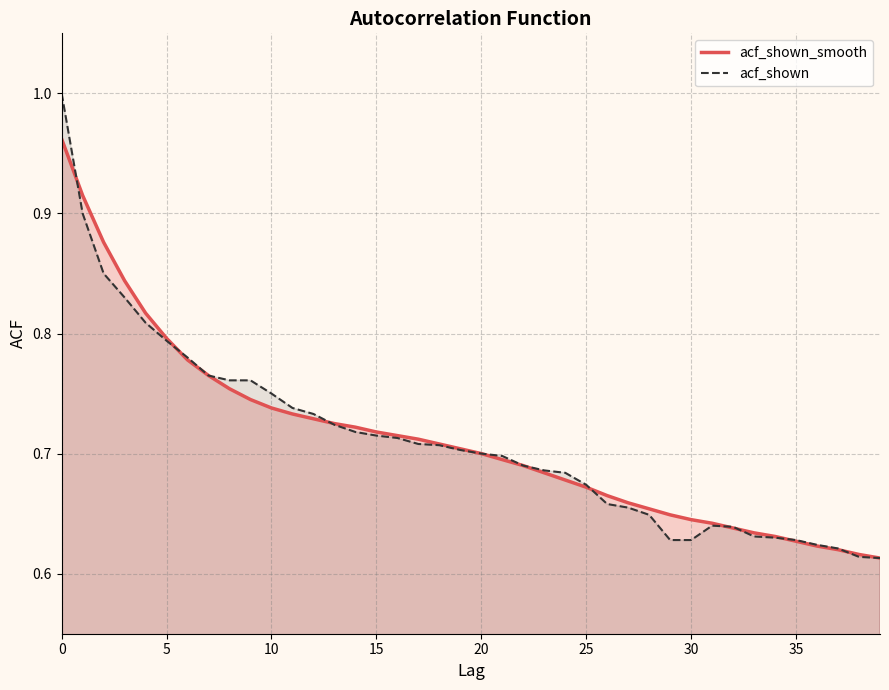

Which series has the widest spread of values?

acf_shown